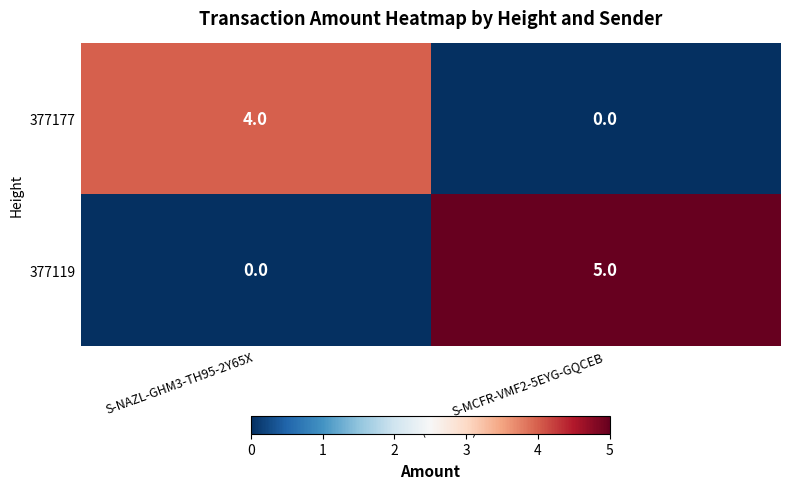

How many series are shown in this chart?

2